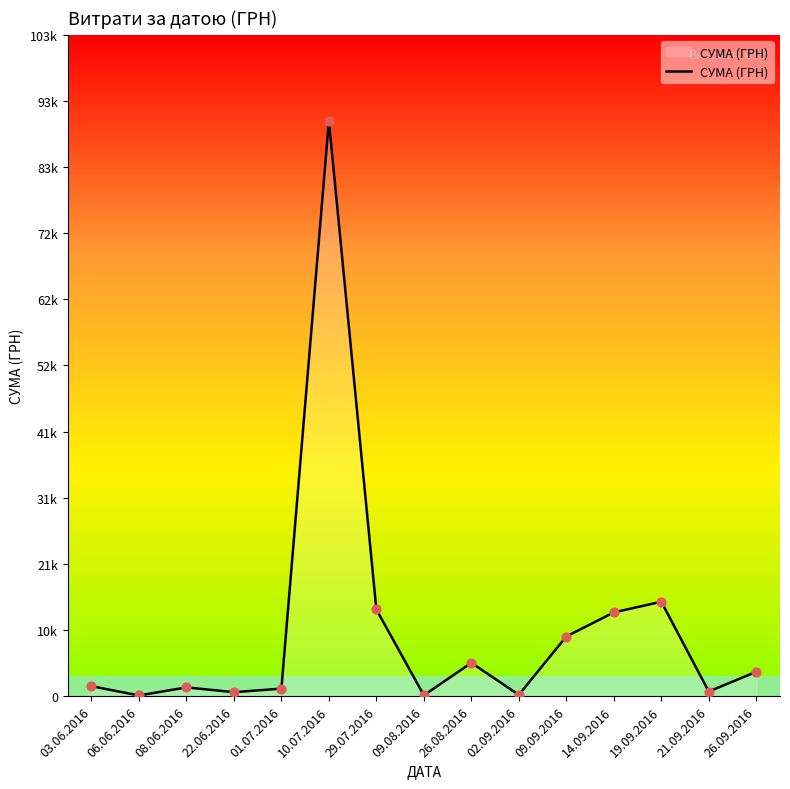

Approximately how many times larger is the value at 08.06.2016 compared to 09.08.2016?

10.2